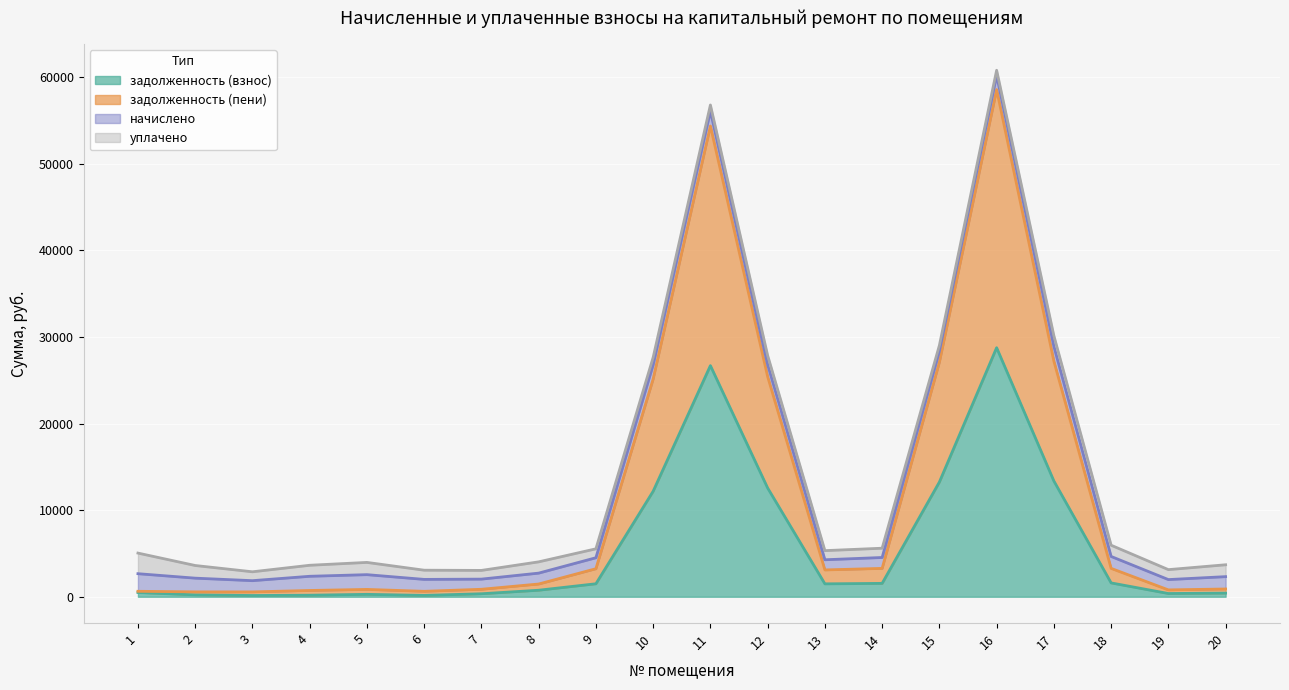

Which series has the largest range (max minus min)?

задолженность (пени)